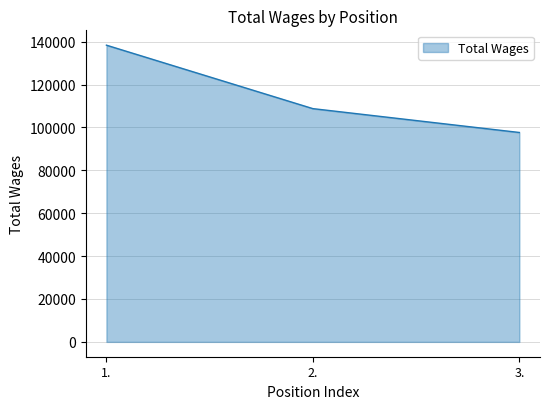

Reading right to left, list all the values displayed in this chart.

97653	108774	138367